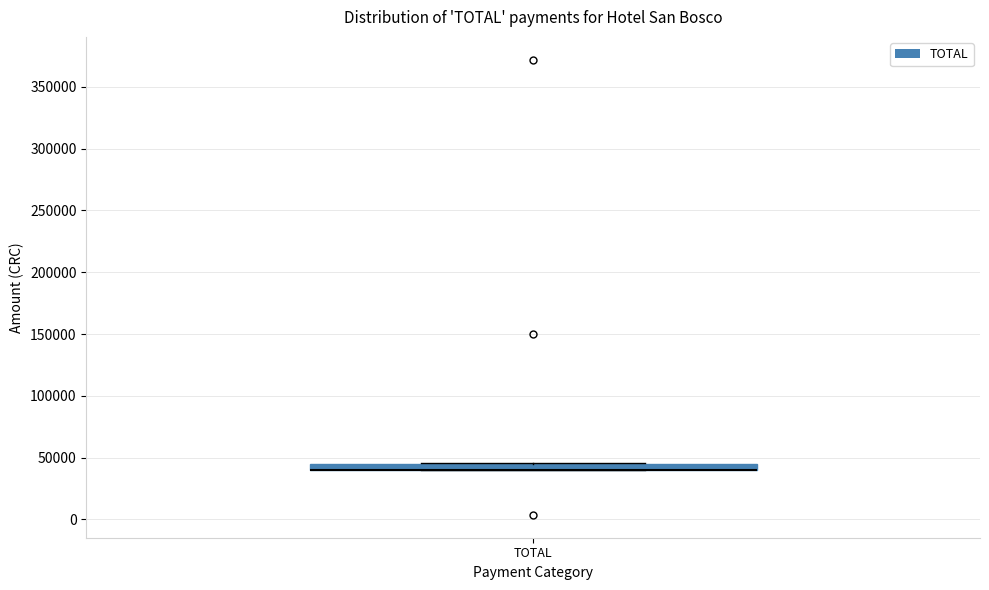

Where is the lower edge of the box for TOTAL on the y-axis? The values are not printed on the chart, so give them approximately, as read against the axis.

40000